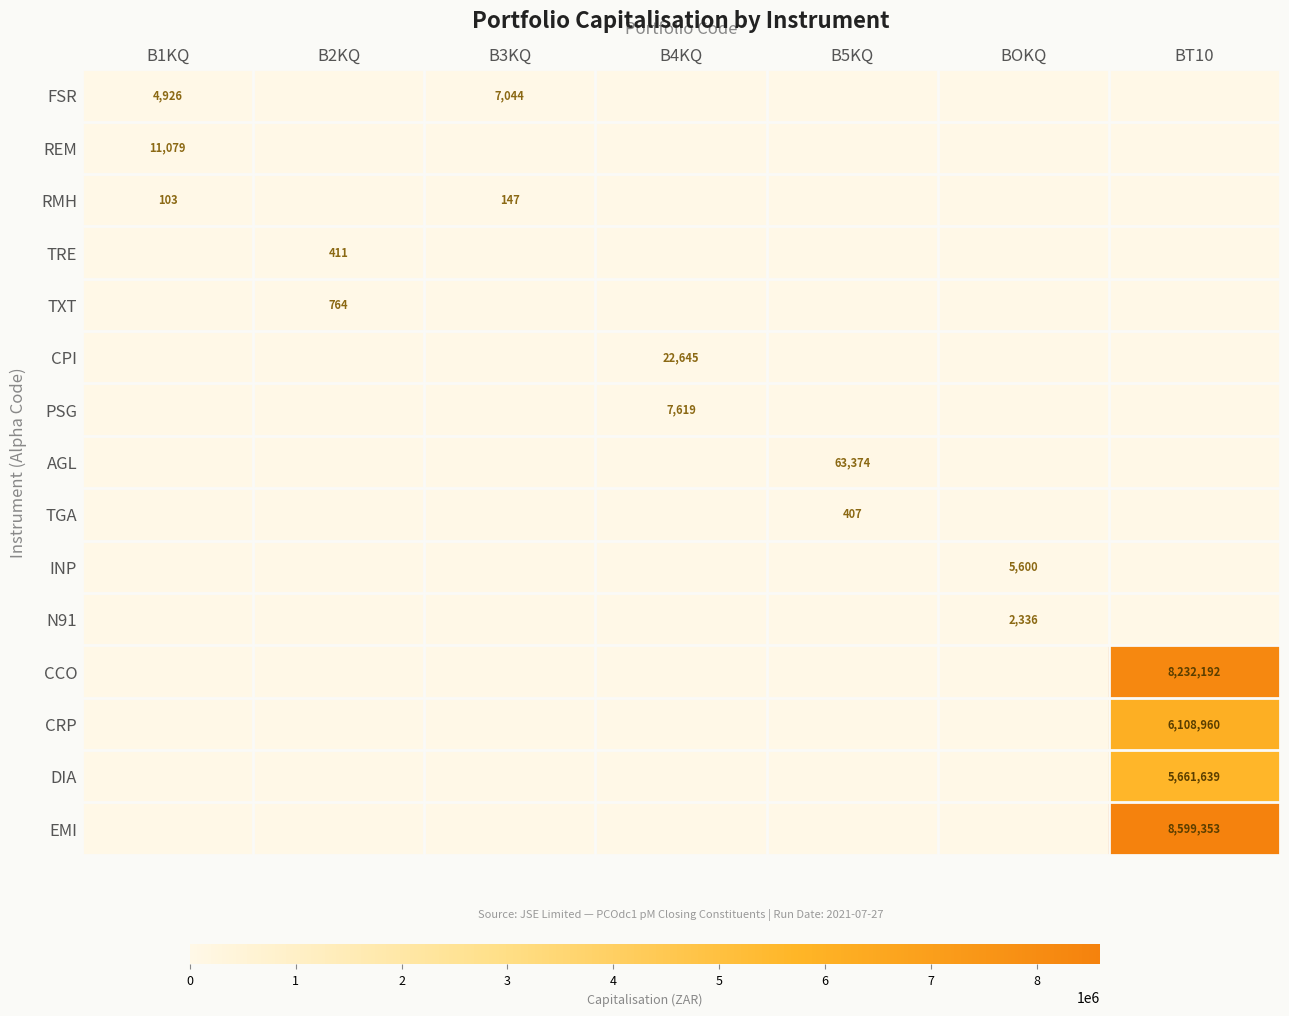

What is the sum of all TGA values?

407.1